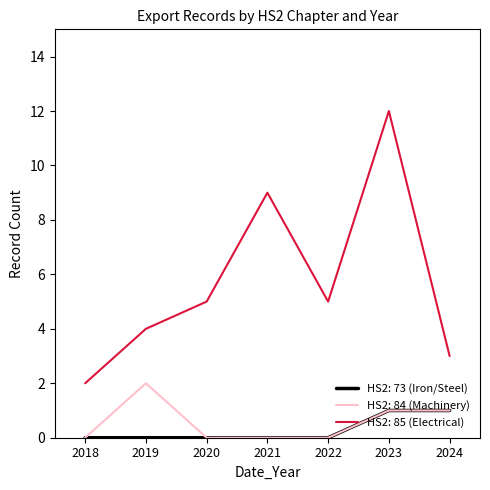

Does the chart display data point markers on the line(s)?

No